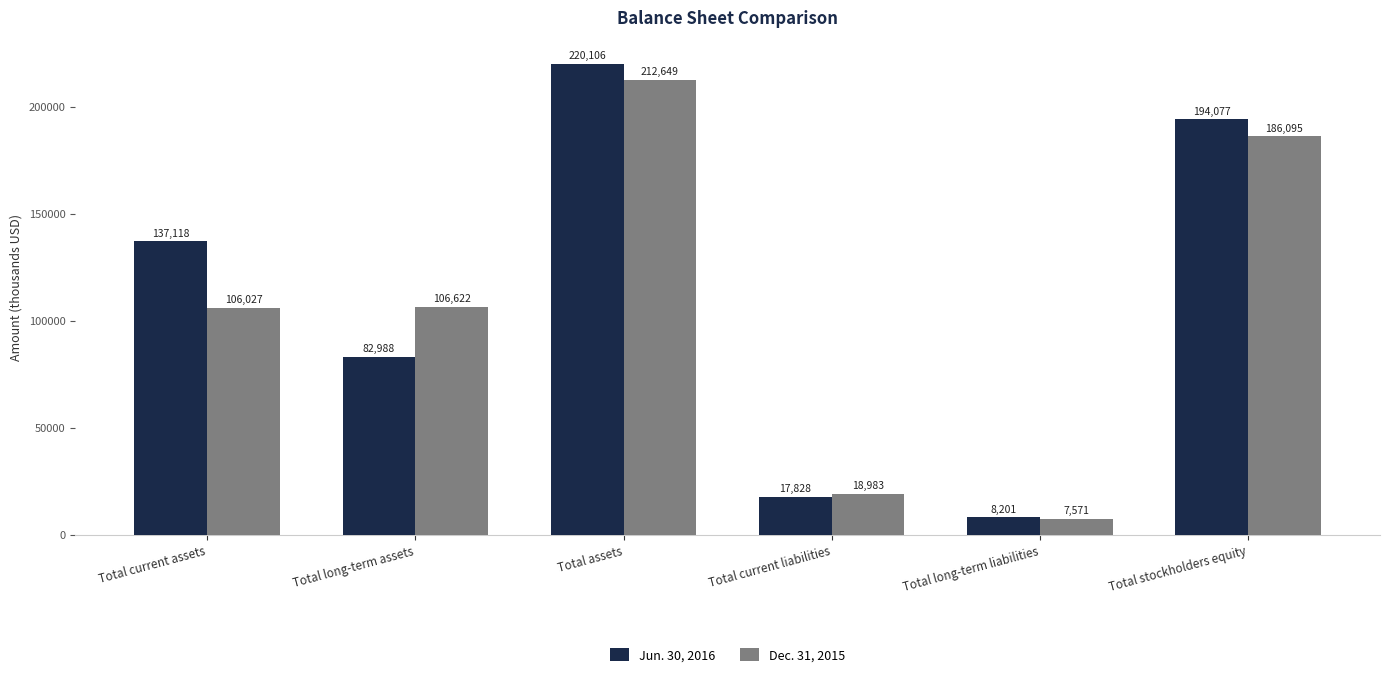

What is the label of the 3rd bar from the left?

Total assets